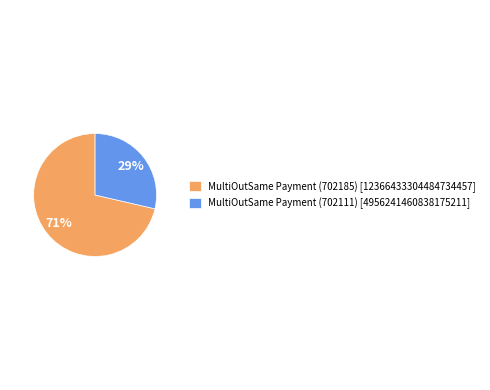

Is there a majority slice in this chart?

Yes